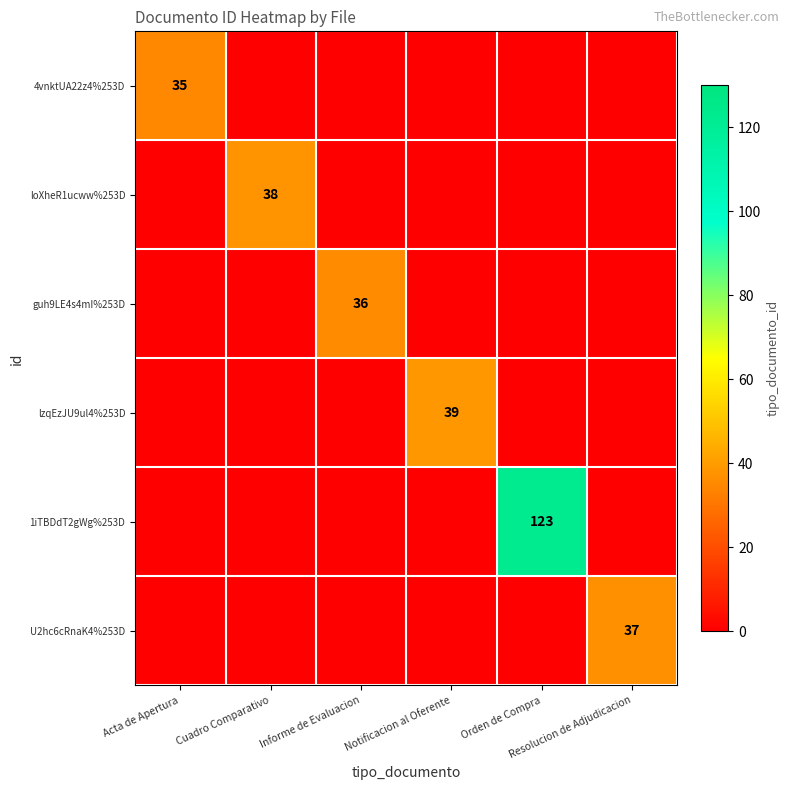

Which category has the lowest value in the 4vnktUA22z4%253D series?

Cuadro Comparativo